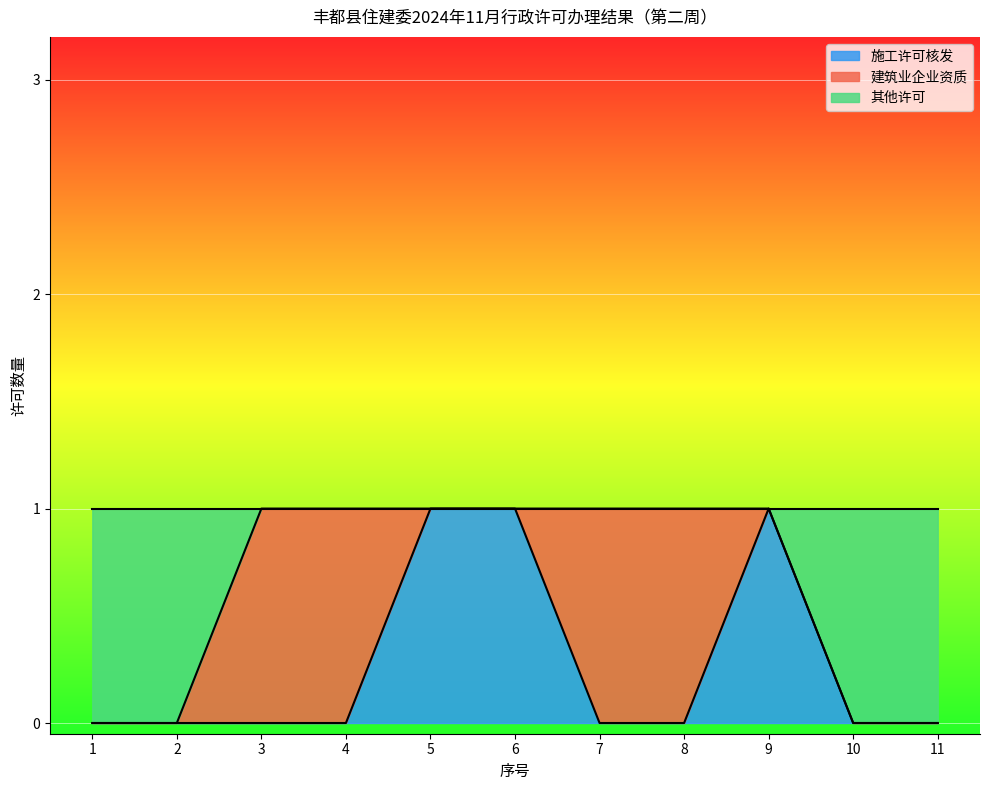

The 施工许可核发 series shows 0 at 10. True or false?

True